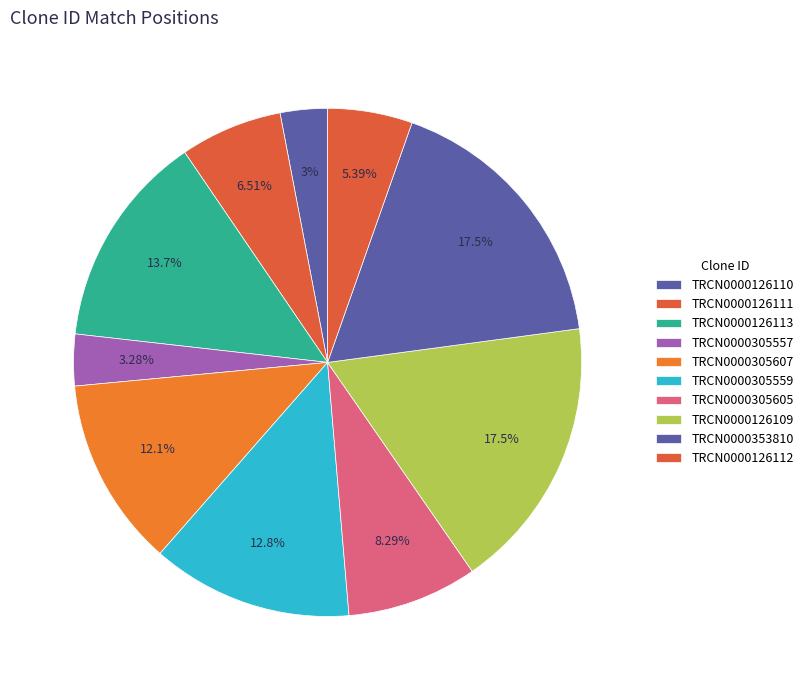

Rank the categories by value from lowest to highest.

TRCN0000126110, TRCN0000305557, TRCN0000126112, TRCN0000126111, TRCN0000305605, TRCN0000305607, TRCN0000305559, TRCN0000126113, TRCN0000126109, TRCN0000353810